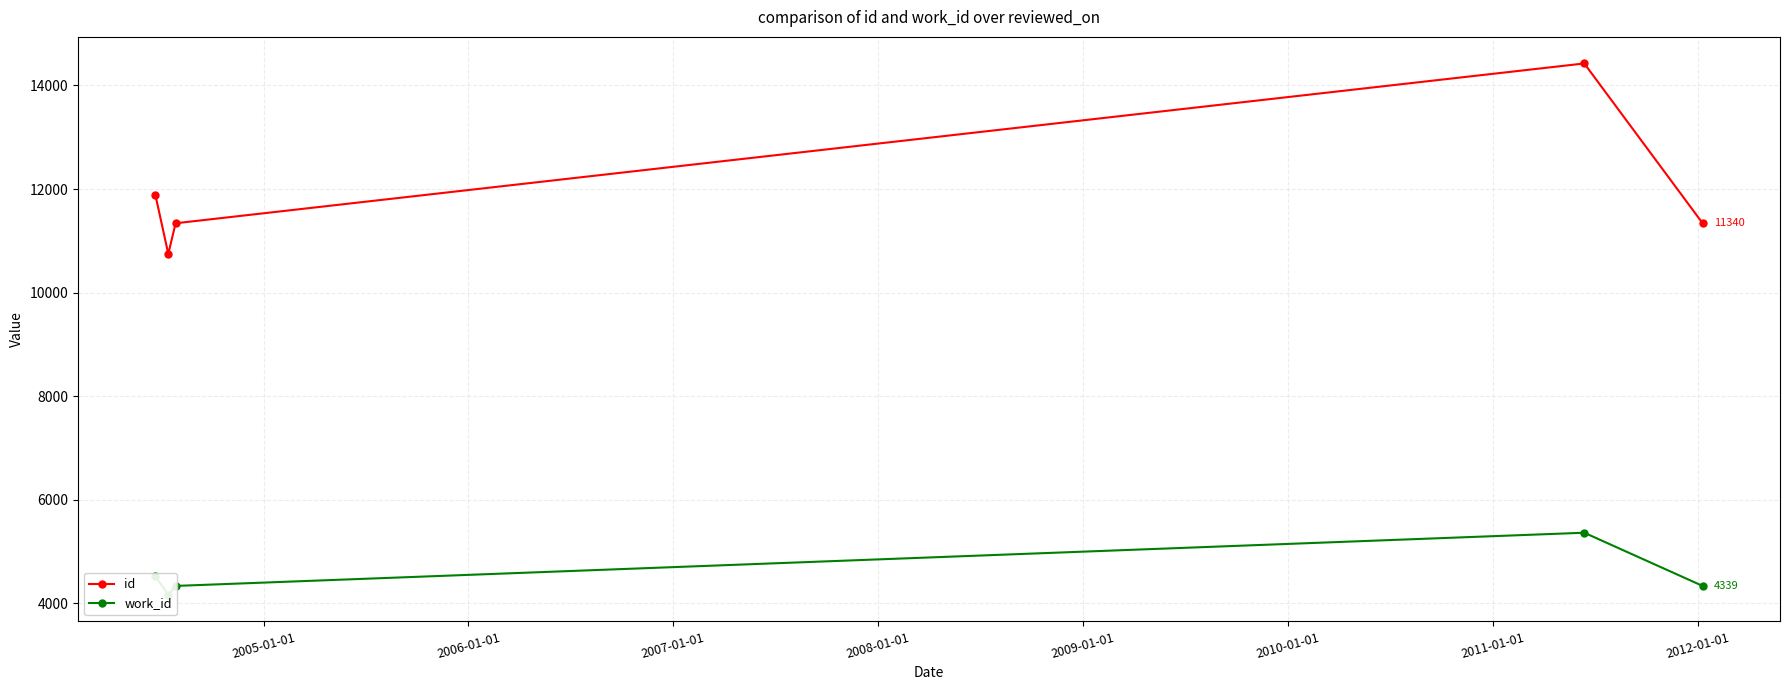

Which series has the largest total across all categories?

id